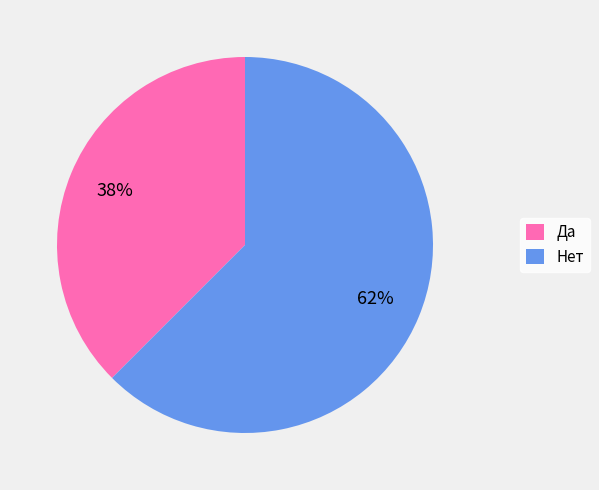

How many slices are in this pie chart?

2